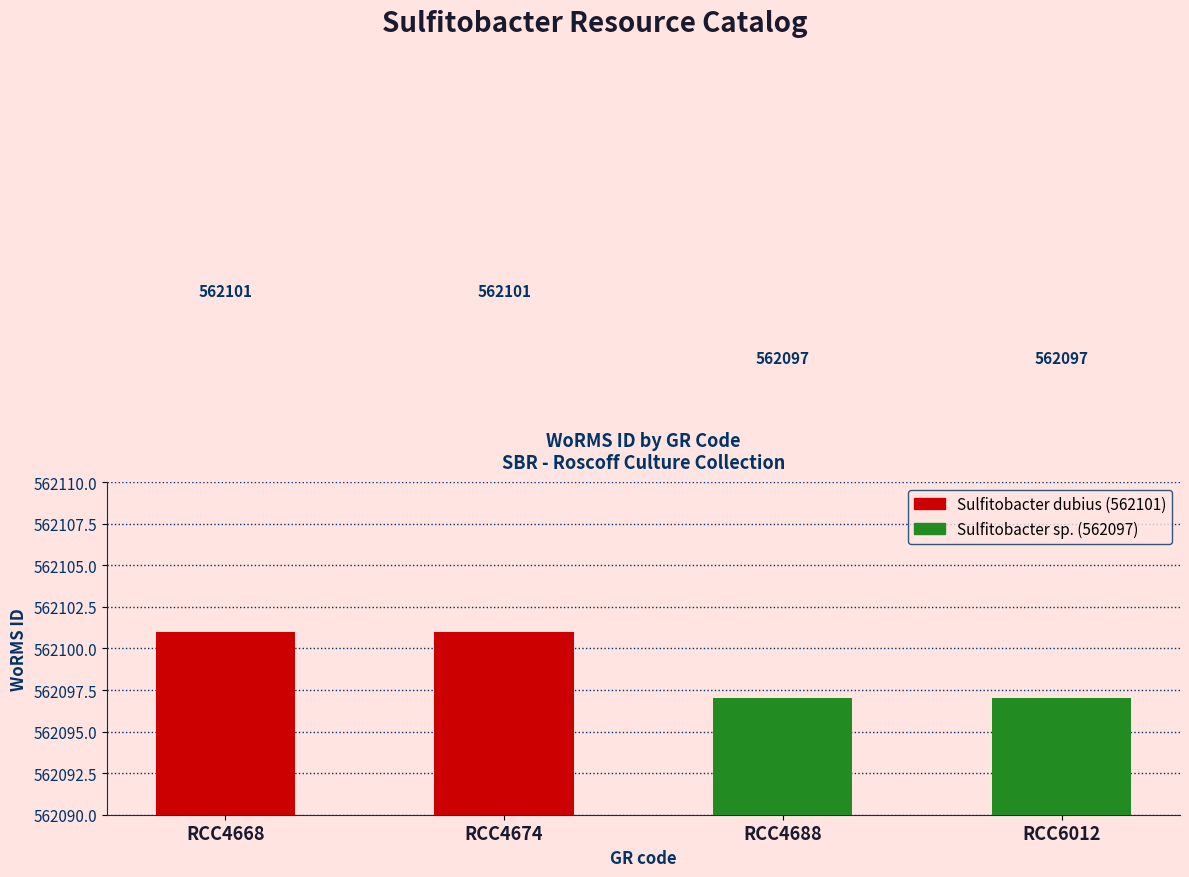

Reading right to left, list all the values displayed in this chart.

RCC6012=562097	RCC4688=562097	RCC4674=562101	RCC4668=562101